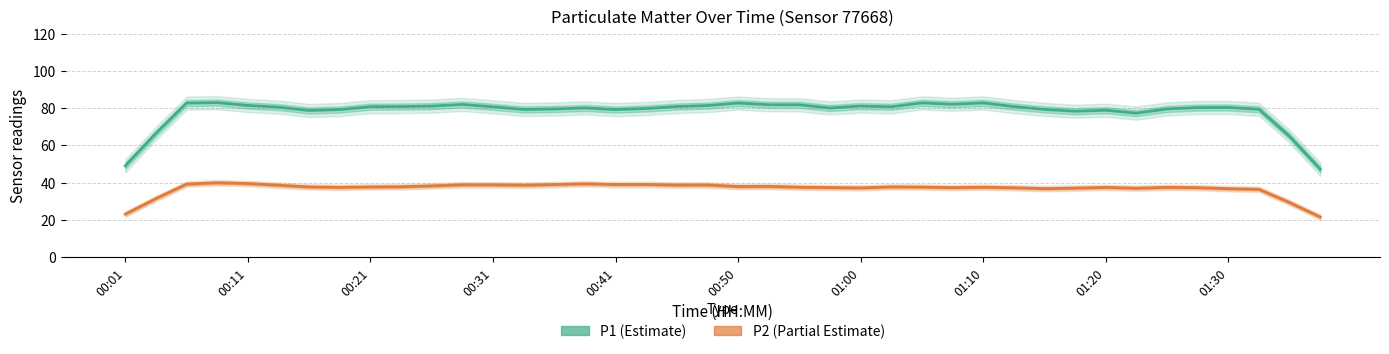

True or false: P2 (Partial Estimate) has more than 1 points higher than both neighbors.

True